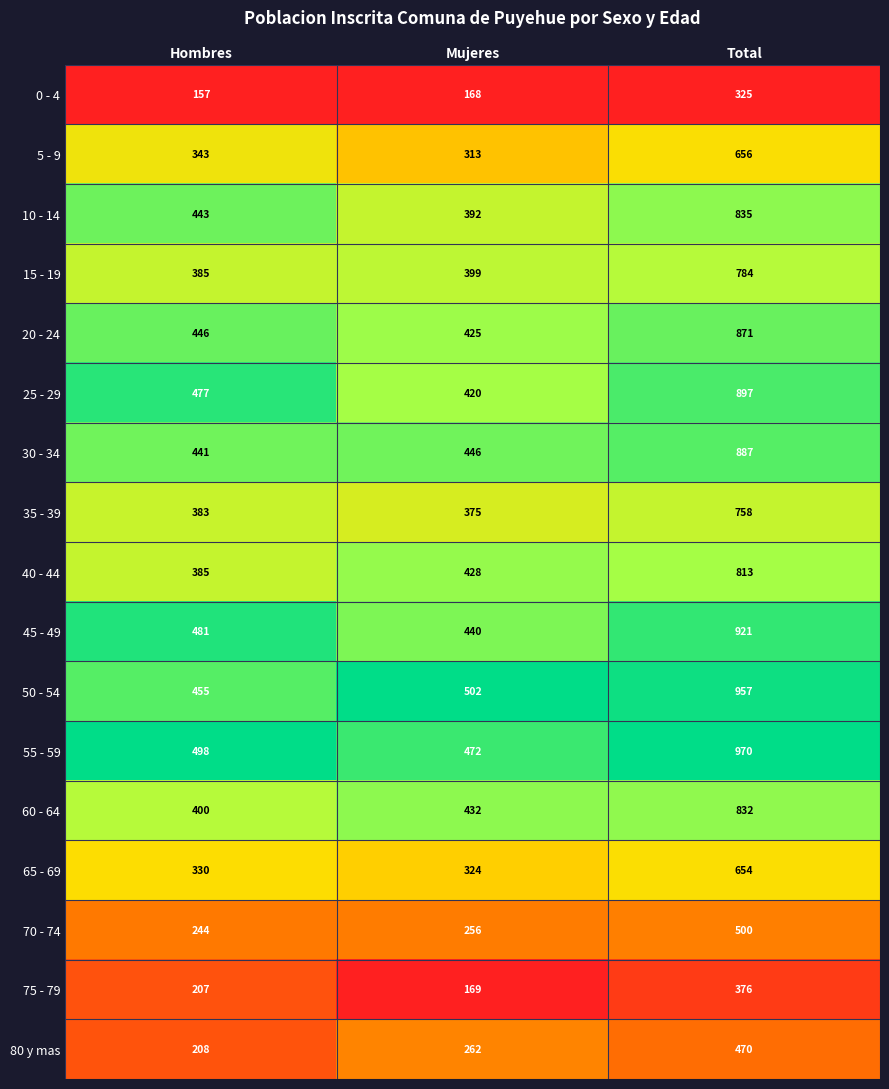

How many data points does each series have?

3